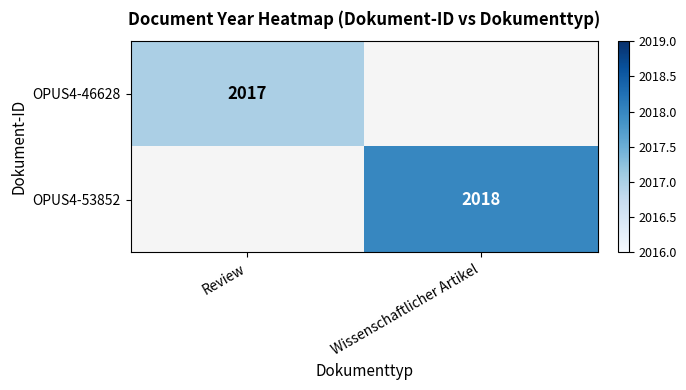

True or false: OPUS4-53852 has a value of 2018 at Wissenschaftlicher Artikel.

True